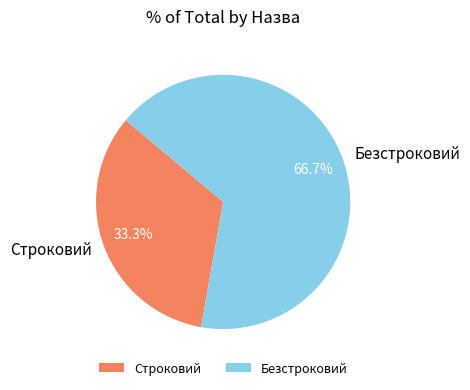

Which slice is the largest?

Безстроковий